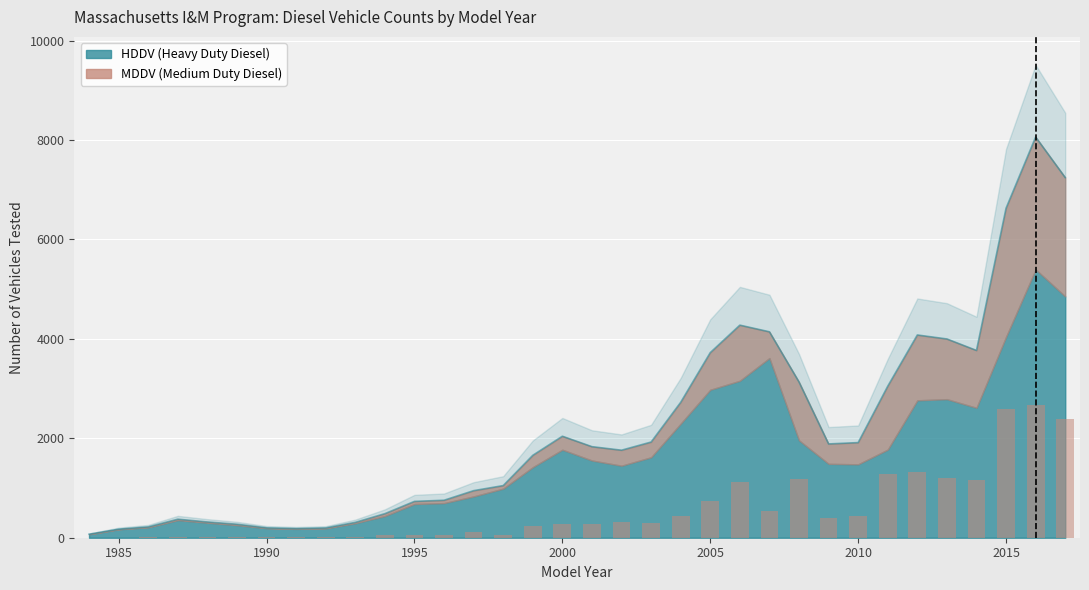

How many data points in MDDV are less than 278?

17